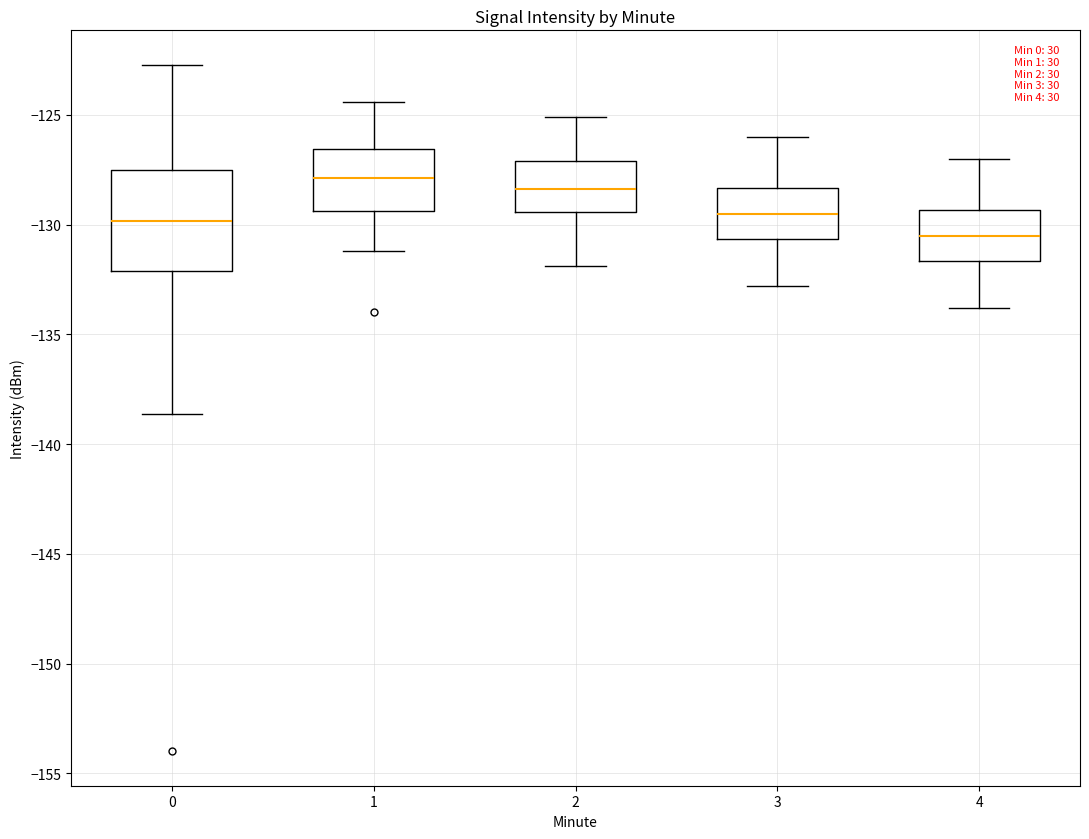

Comparing the boxes themselves (not the whiskers), which one is the tallest?

0